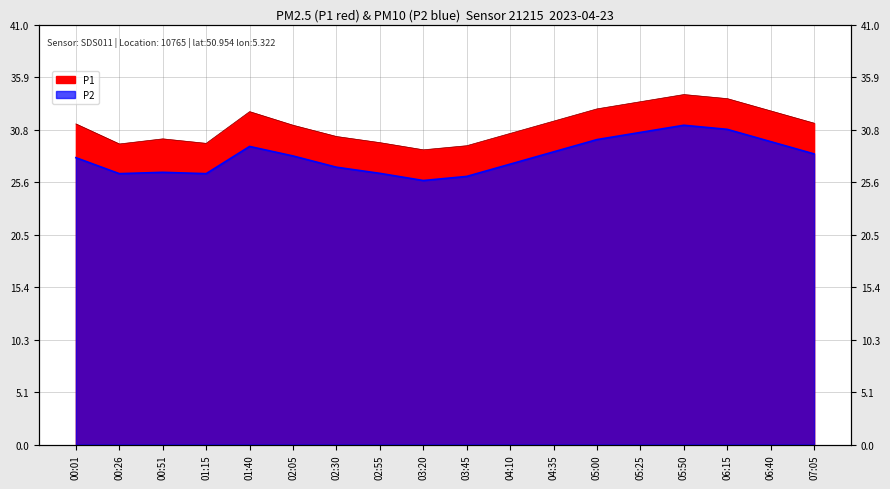

What is the difference between the P1 values at 04:35 and 03:45?

2.4